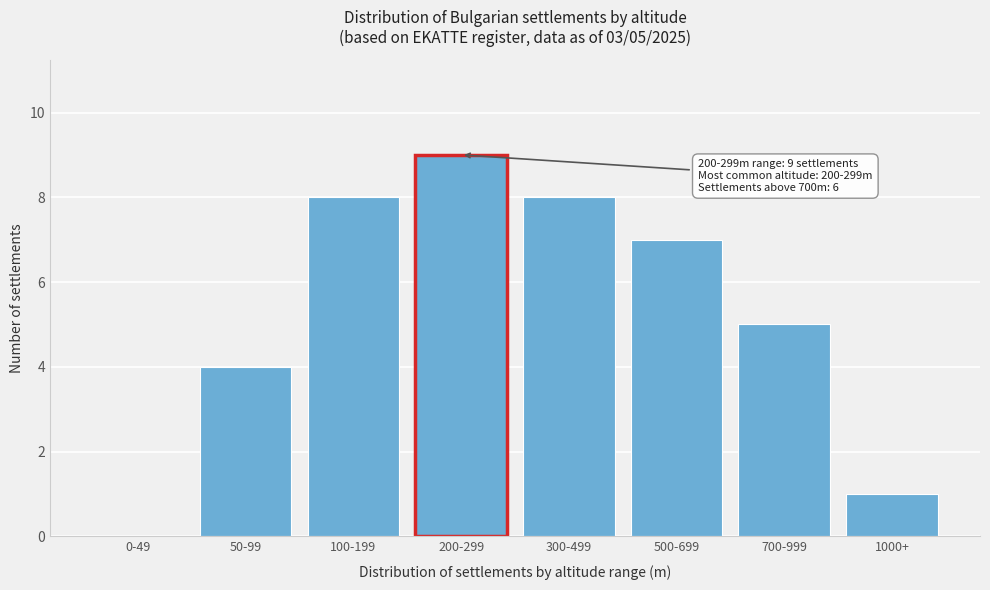

Reading left to right, extract all data points from this chart.

0-49=0	50-99=4	100-199=8	200-299=9	300-499=8	500-699=7	700-999=5	1000+=1